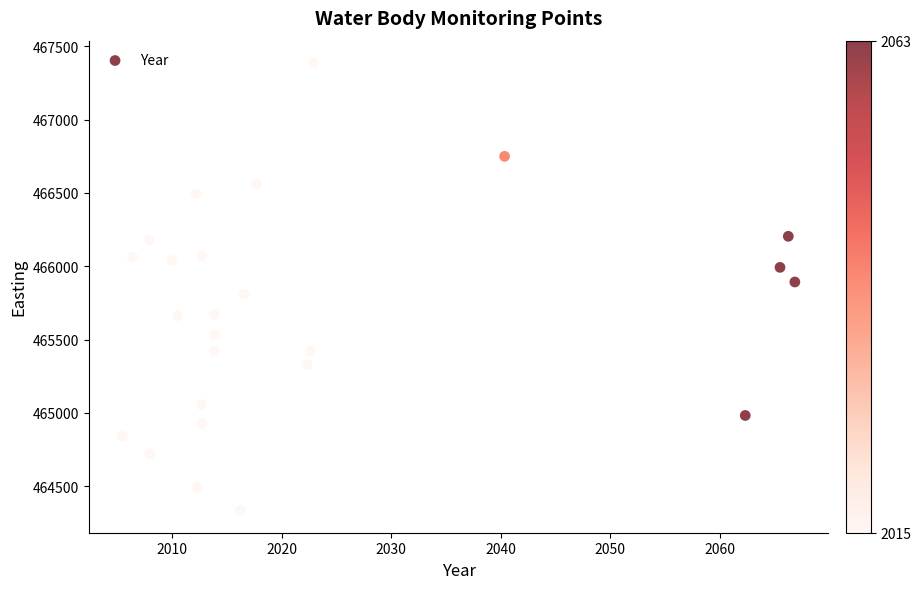

What is the range of Y values (max minus min)?

3049.6